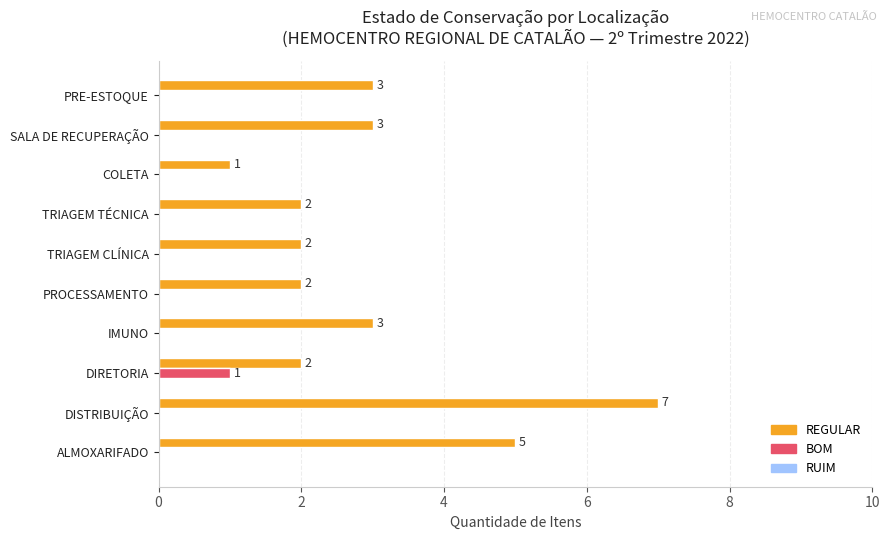

Which category has the highest value in the REGULAR series?

DISTRIBUIÇÃO